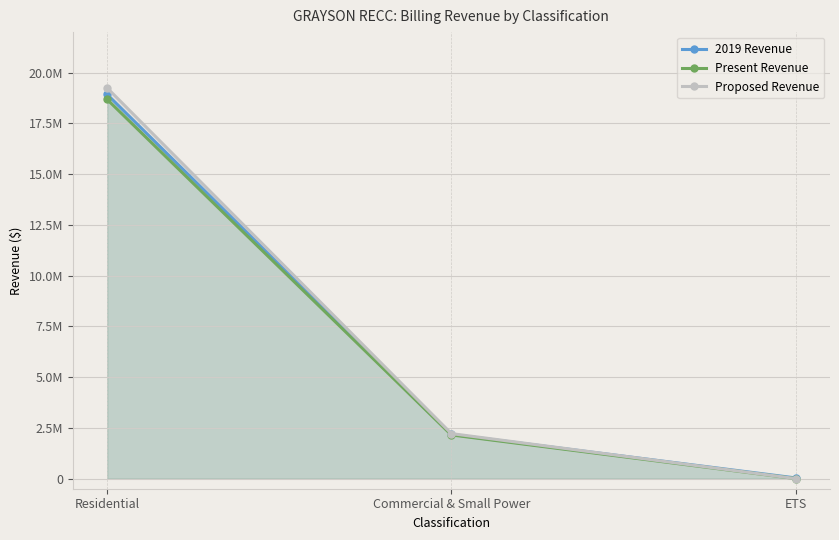

How many data points in Proposed Revenue are less than 2216306?

1